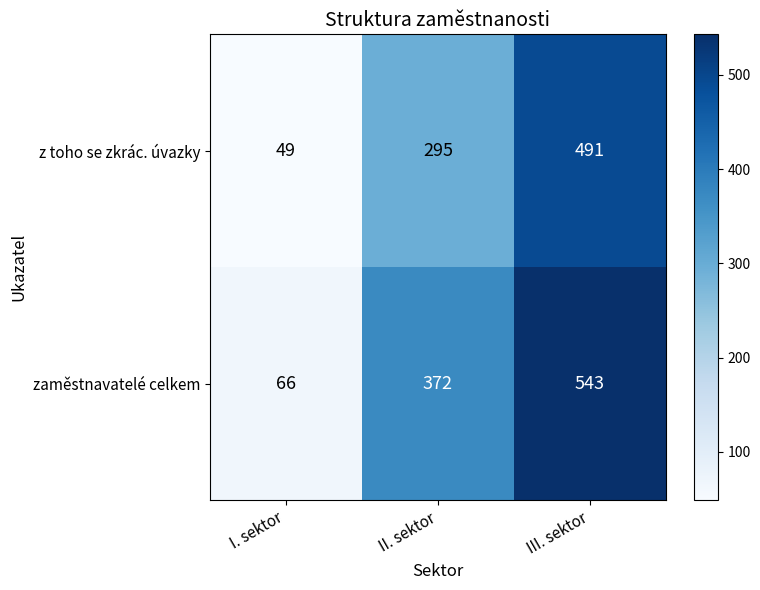

What is the greatest value displayed?

543